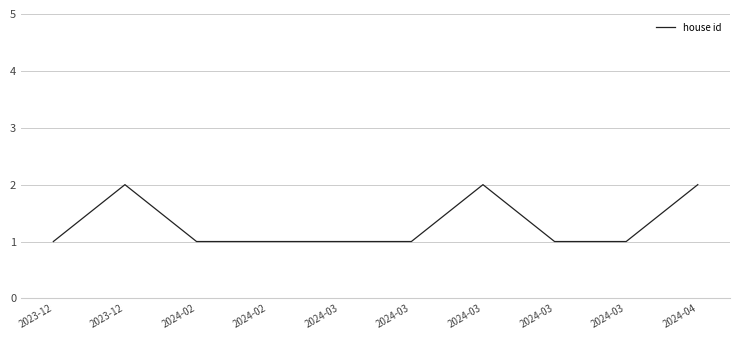

What is the difference between the values at 2024-02 and 2023-12?

1